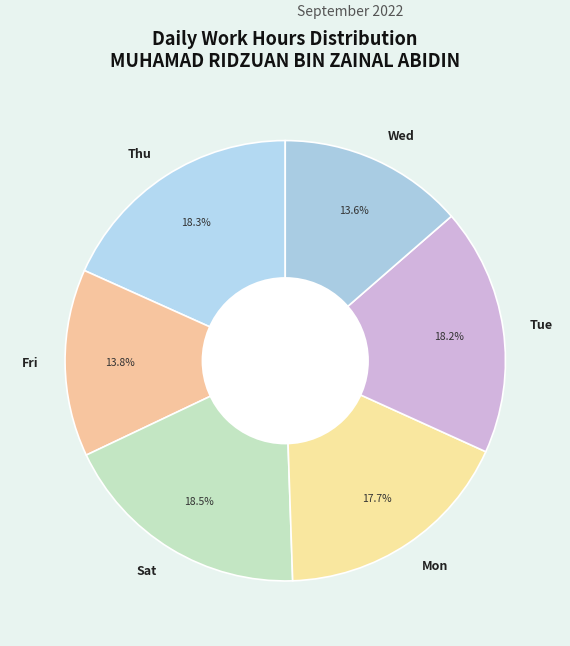

Is there a majority slice in this chart?

No